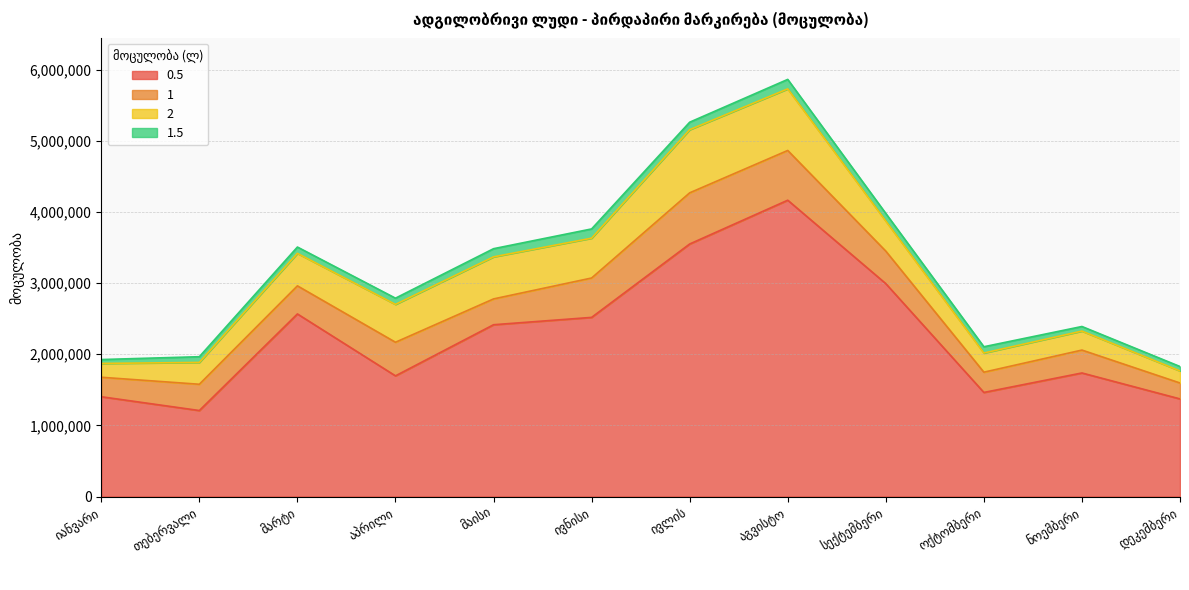

Is the value of 0.5 at იანვარი greater than the value of 1.5 at თებერვალი?

Yes